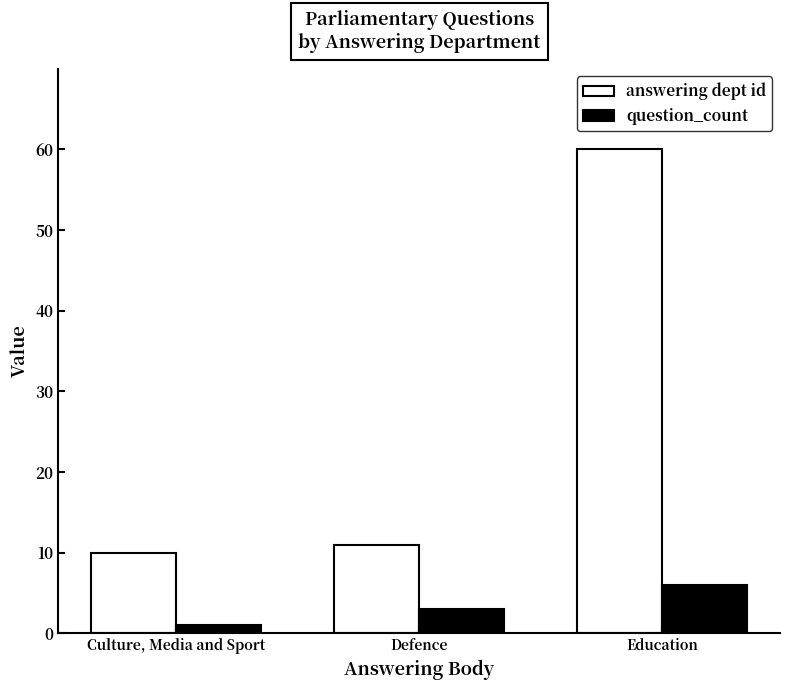

What is the sum of the question_count values at Education and Defence?

9